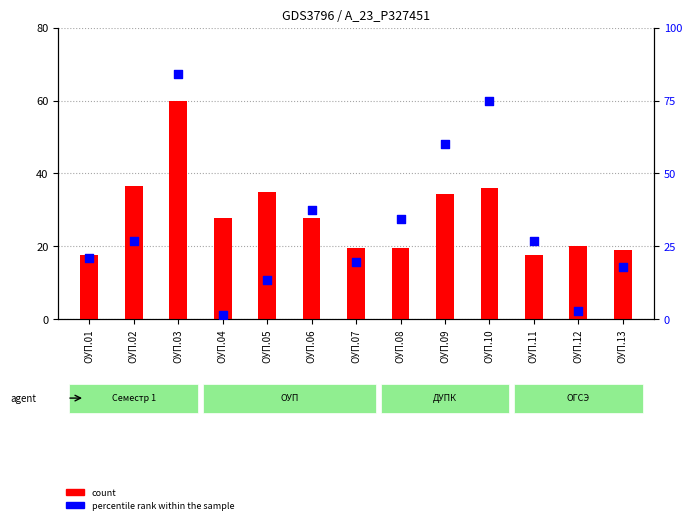

At which category is the sum across all series the highest?

ОУП.03